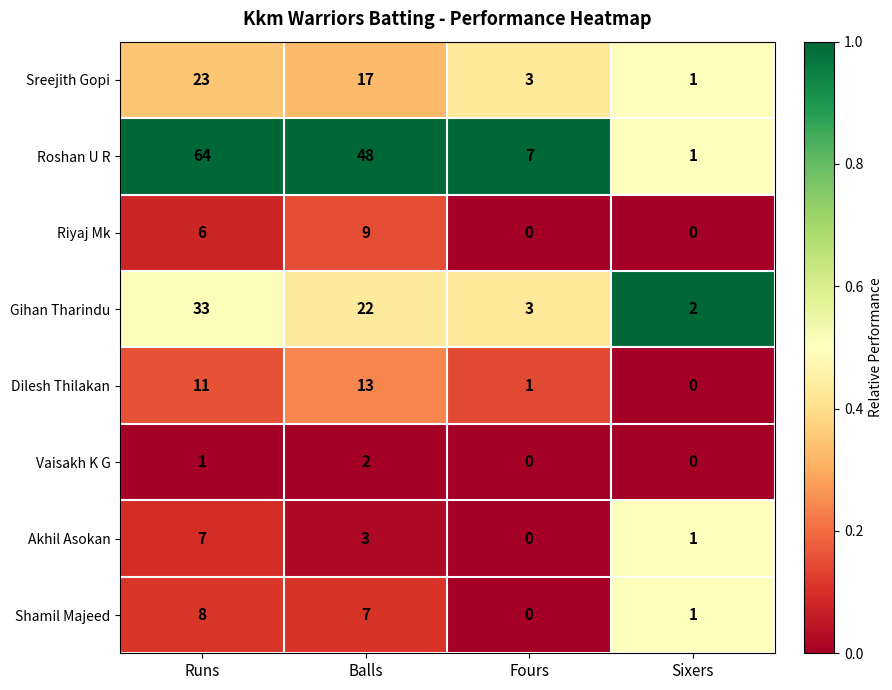

What is the difference between the highest and lowest values at Runs?

63